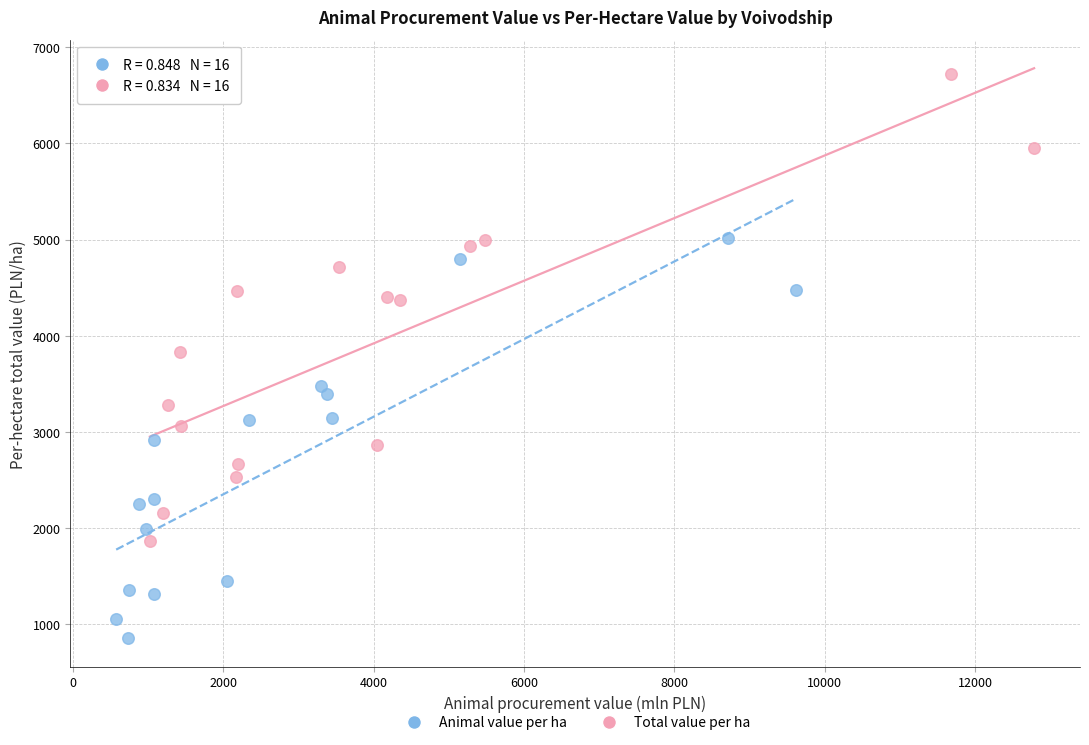

Which series has the largest Y range (max minus min)?

Total value per ha